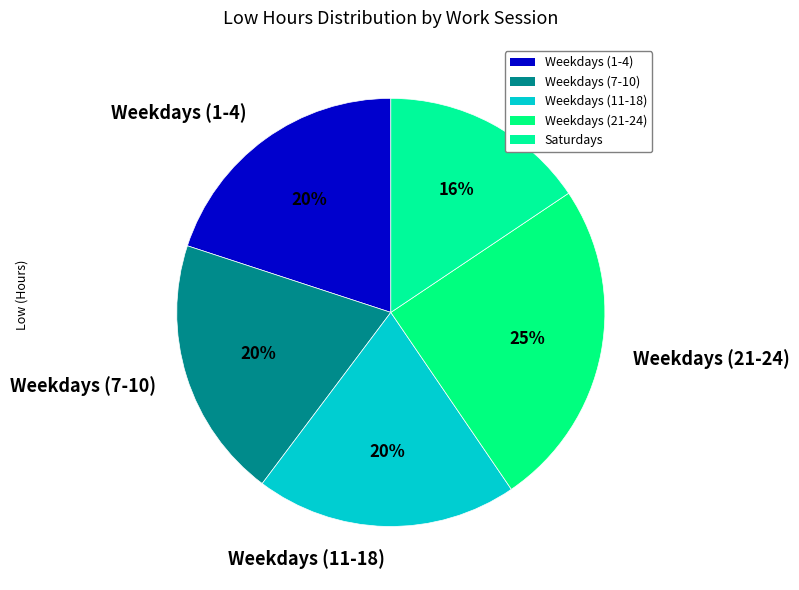

To the nearest percent, what is the difference between the largest and smallest slice percentages?

9%